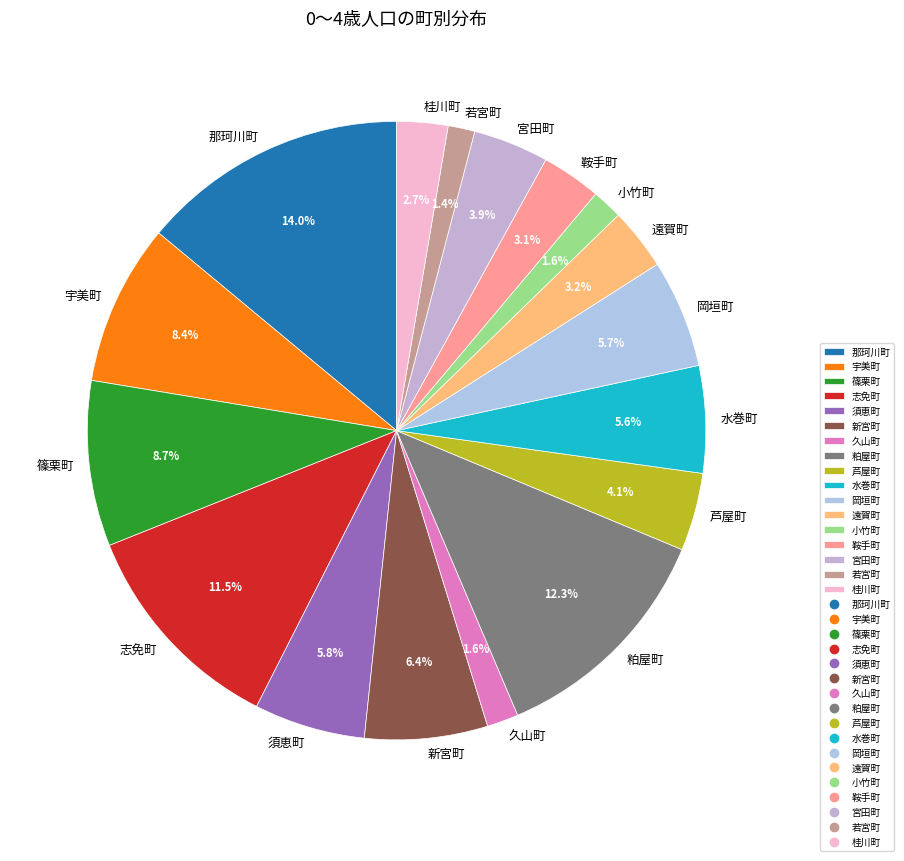

How many segments does this pie chart have?

17